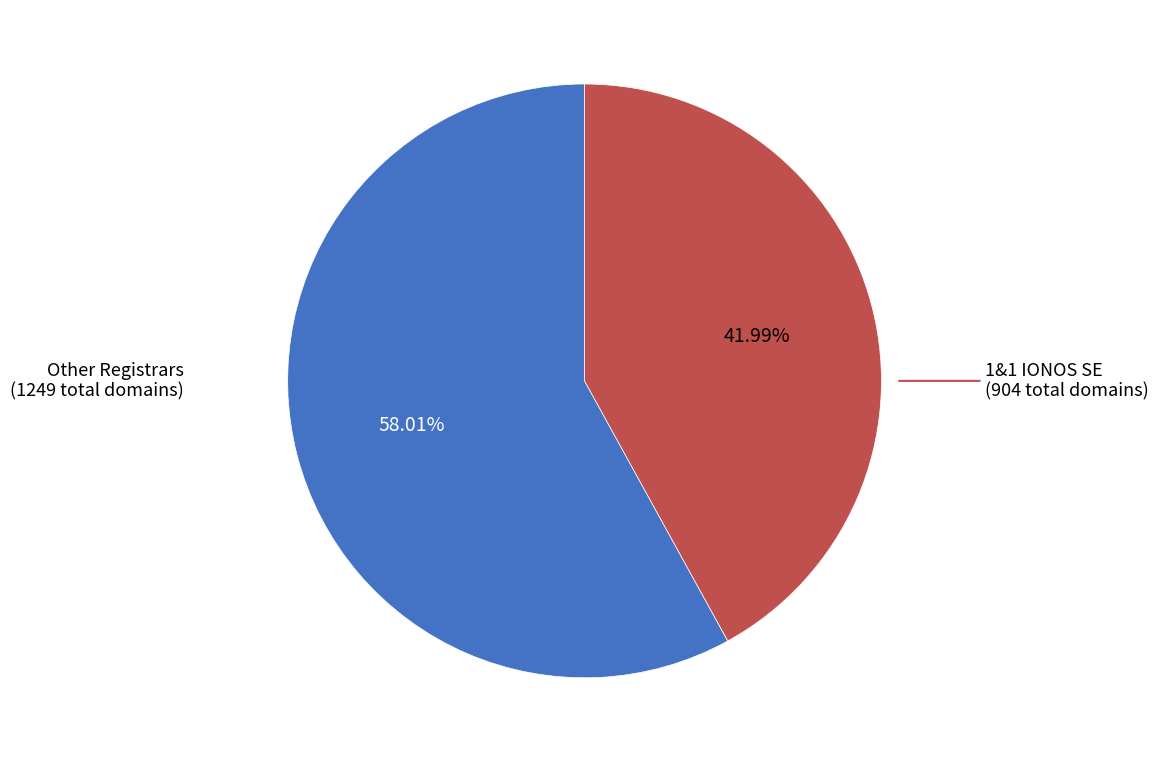

Count the number of slices in the pie.

2